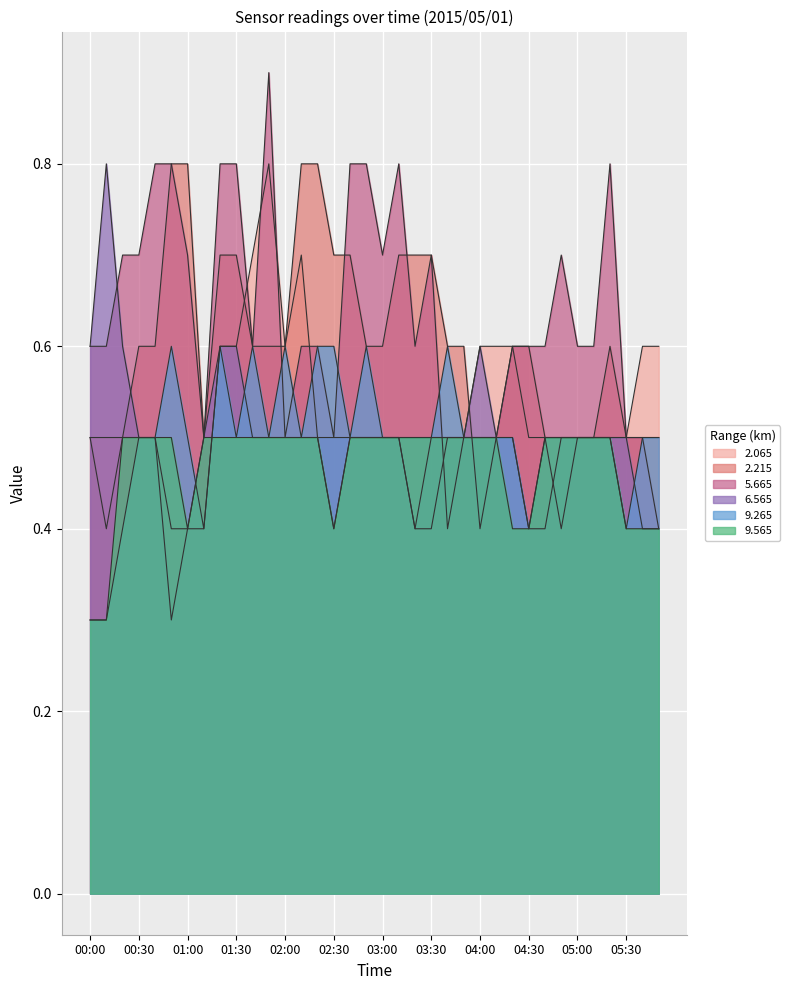

At which label does 2.215 reach its minimum?

00:10